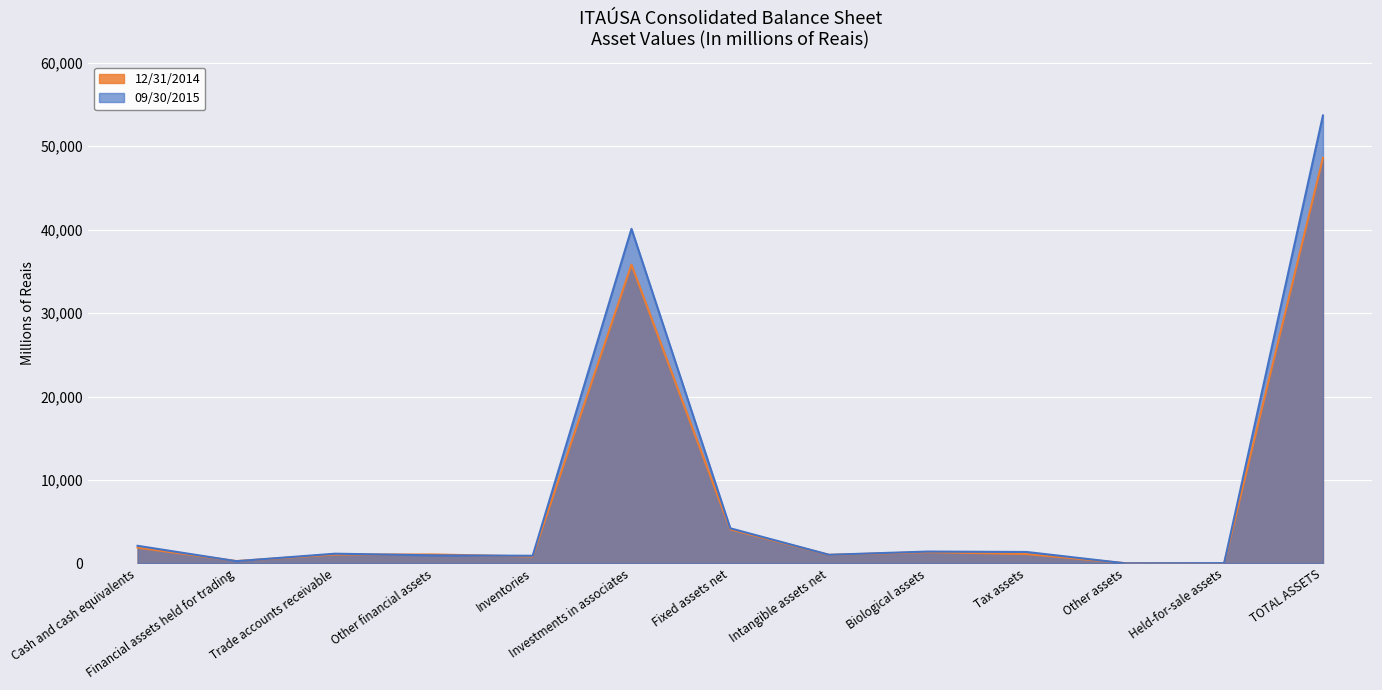

True or false: 09/30/2015 has more than 1 interior local peaks.

True